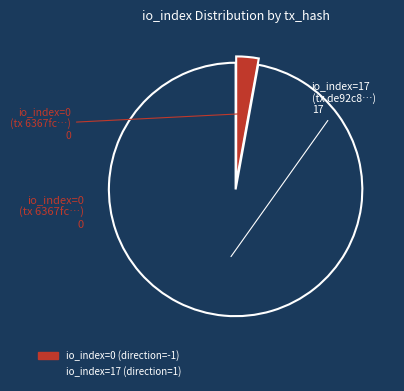

Is there any slice that represents more than half of the pie?

Yes